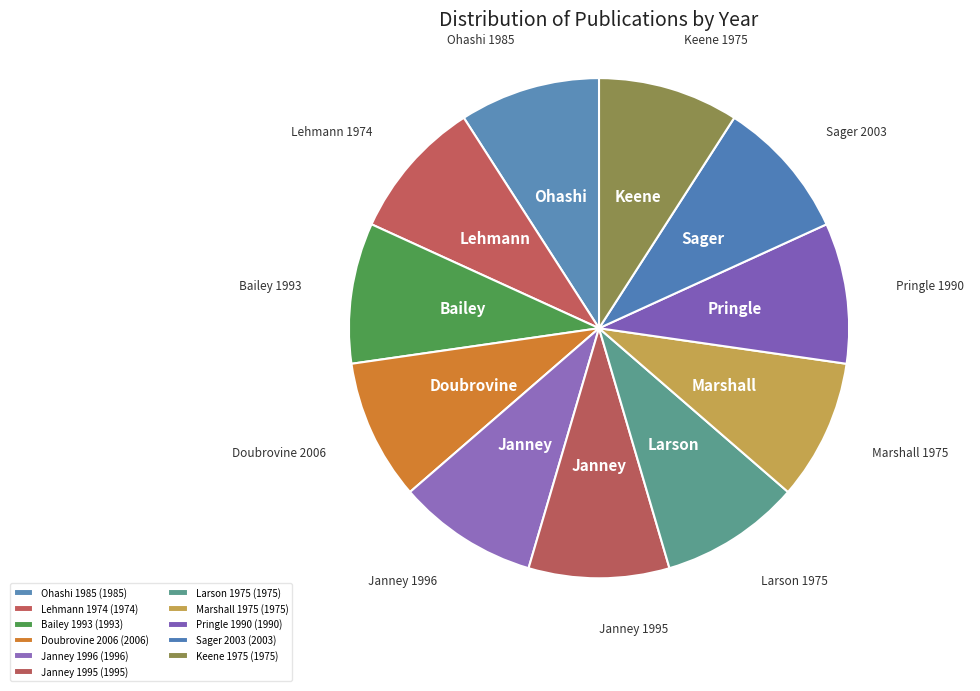

How many slices are in this pie chart?

11